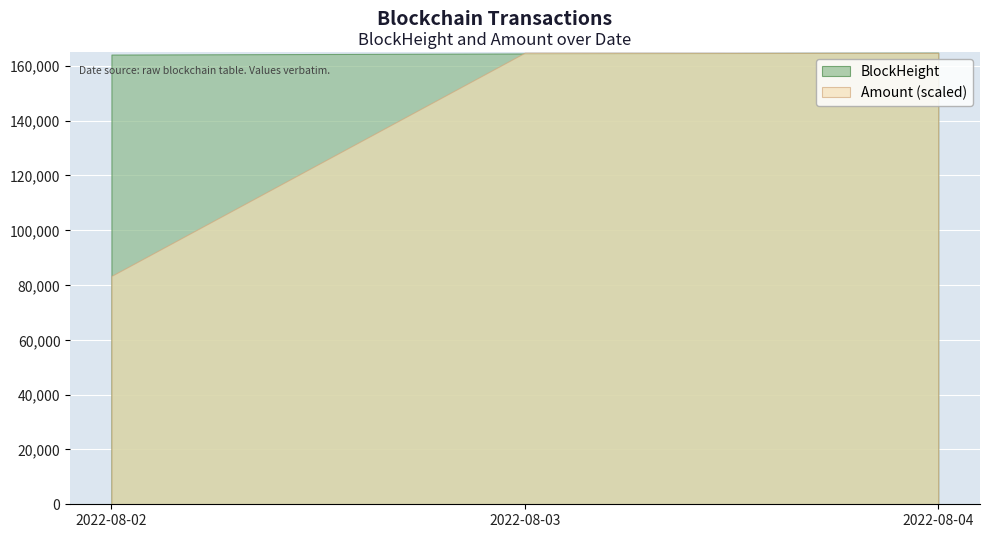

At which category is the sum across all series the highest?

2022-08-04